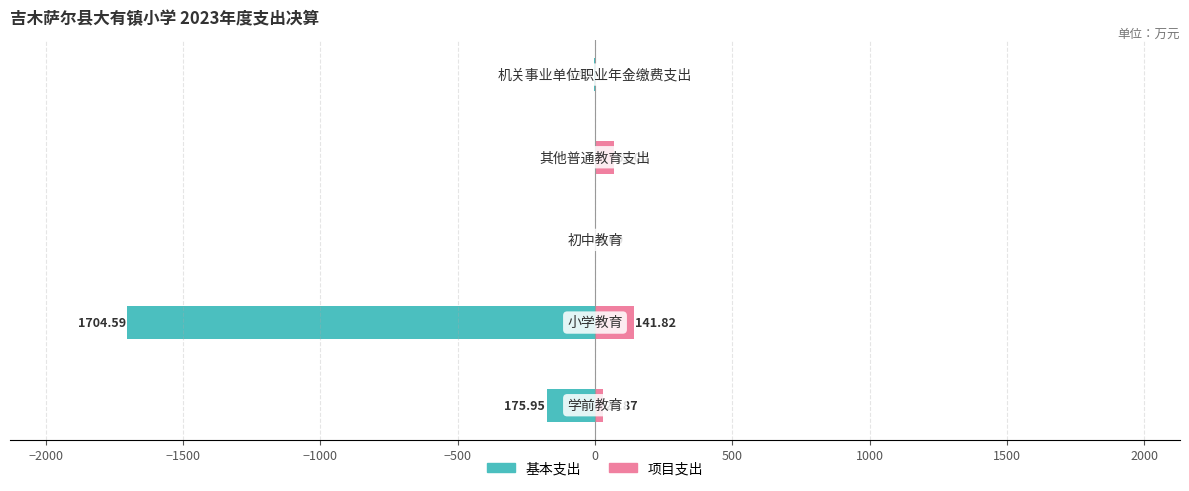

Which series has the largest total across all categories?

项目支出